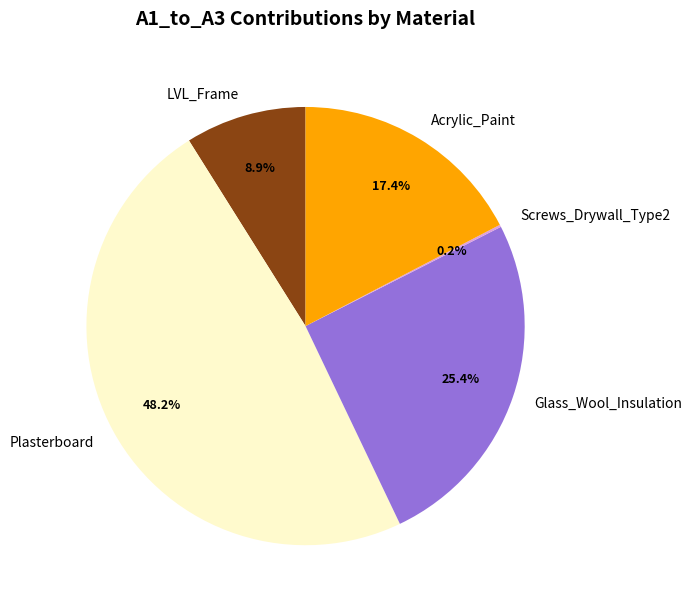

True or false: Acrylic_Paint accounts for 17% of the total.

True